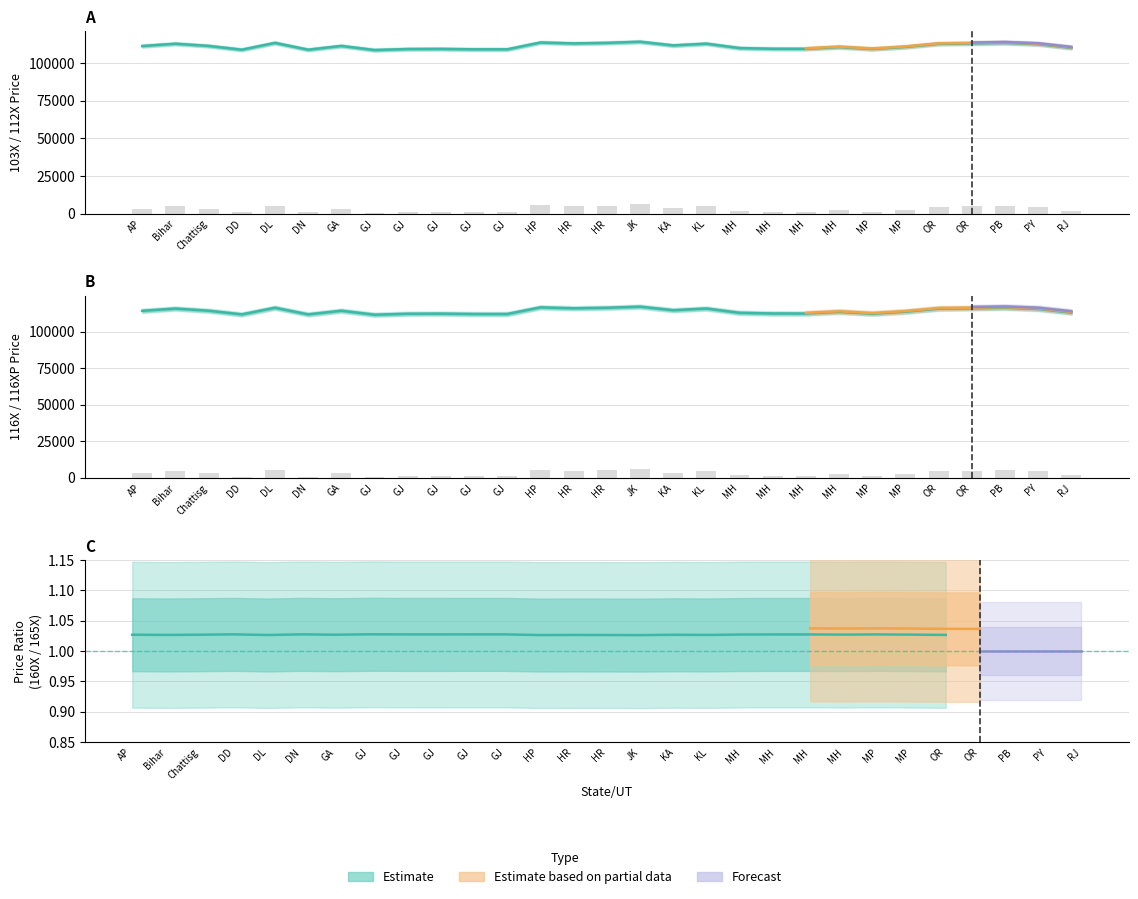

Reading left to right, what are all the values shown in this chart?

103X: AP=111300	Bihar=112830	Chattisg=111370	DD=108850	DL=113380	DN=108850	GA=111360	GJ=108620	GJ=109290	GJ=109370	GJ=109100	GJ=109100	HP=113640	HR=113020	HR=113390	JK=114140	KA=111700	KL=112860	MH=109930	MH=109470	MH=109430	MH=110570	MP=109310	MP=110680	OR=112760	OR=113020	PB=113370	PY=112520	RJ=110080
112X: AP=3180	Bihar=4710	Chattisg=3250	DD=730	DL=5260	DN=730	GA=3240	GJ=500	GJ=1170	GJ=1250	GJ=980	GJ=980	HP=5520	HR=4900	HR=5270	JK=6020	KA=3580	KL=4740	MH=1810	MH=1350	MH=1310	MH=2450	MP=1190	MP=2560	OR=4640	OR=4900	PB=5250	PY=4400	RJ=1960
116X: AP=114300	Bihar=115830	Chattisg=114370	DD=111850	DL=116380	DN=111850	GA=114360	GJ=111620	GJ=112290	GJ=112370	GJ=112100	GJ=112100	HP=116640	HR=116020	HR=116390	JK=117140	KA=114700	KL=115860	MH=112930	MH=112470	MH=112430	MH=113570	MP=112310	MP=113680	OR=115760	OR=116020	PB=116370	PY=115520	RJ=113080
116XP: AP=3180	Bihar=4710	Chattisg=3250	DD=730	DL=5260	DN=730	GA=3240	GJ=500	GJ=1170	GJ=1250	GJ=980	GJ=980	HP=5520	HR=4900	HR=5270	JK=6020	KA=3580	KL=4740	MH=1810	MH=1350	MH=1310	MH=2450	MP=1190	MP=2560	OR=4640	OR=4900	PB=5250	PY=4400	RJ=1960